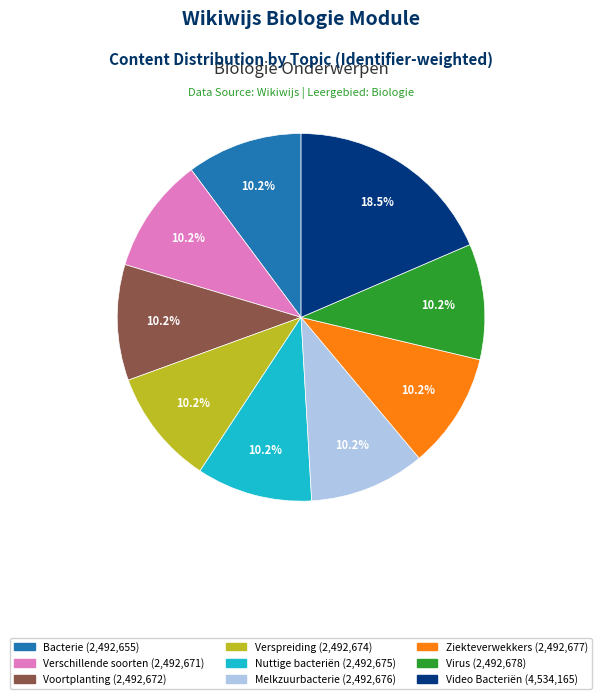

Is there a majority slice in this chart?

No